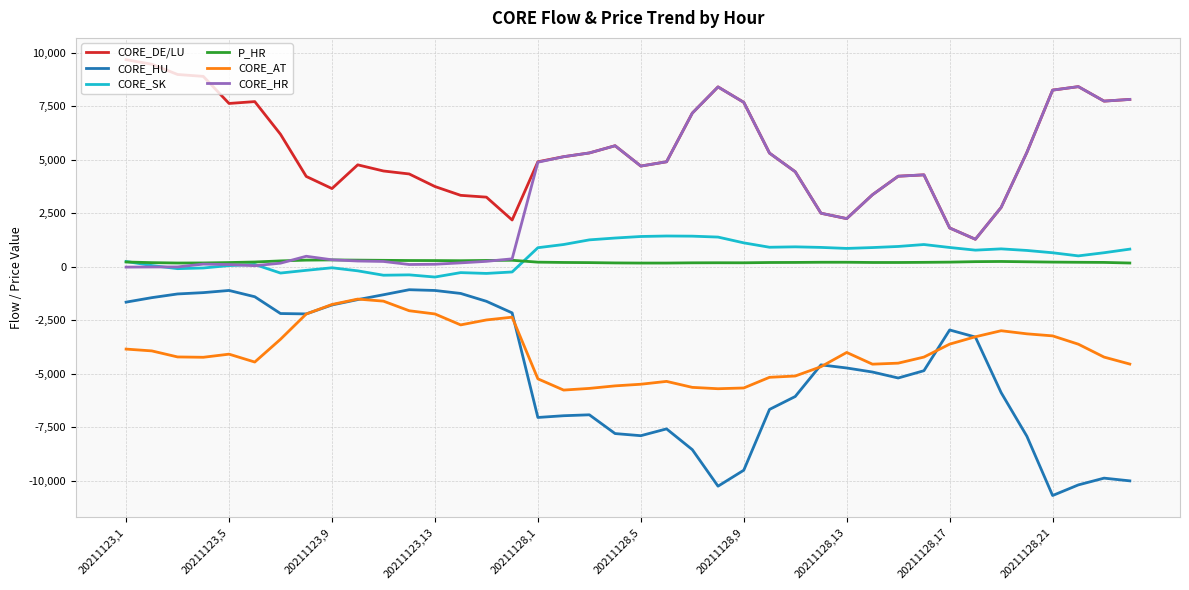

True or false: CORE_HU and CORE_SK intersect in this chart.

False